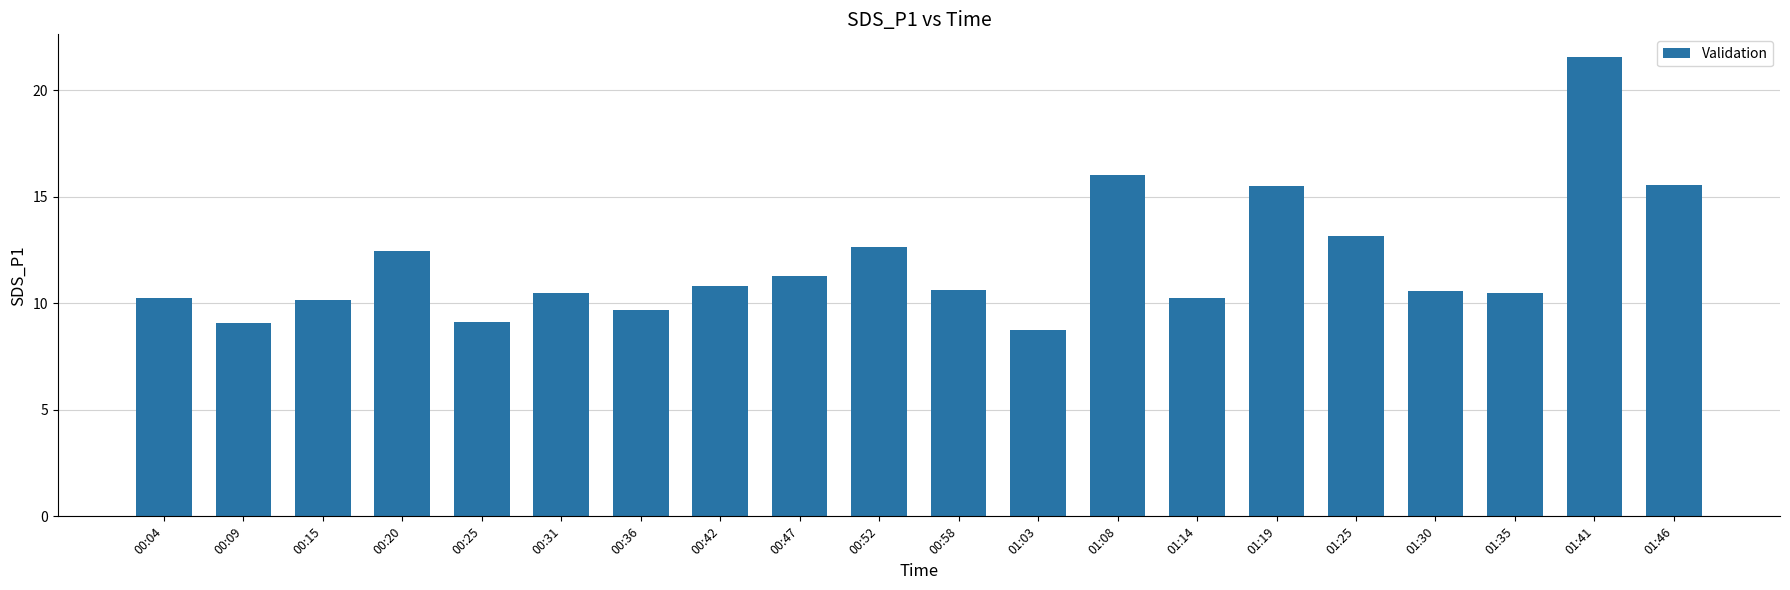

What is the smallest value displayed?

8.8